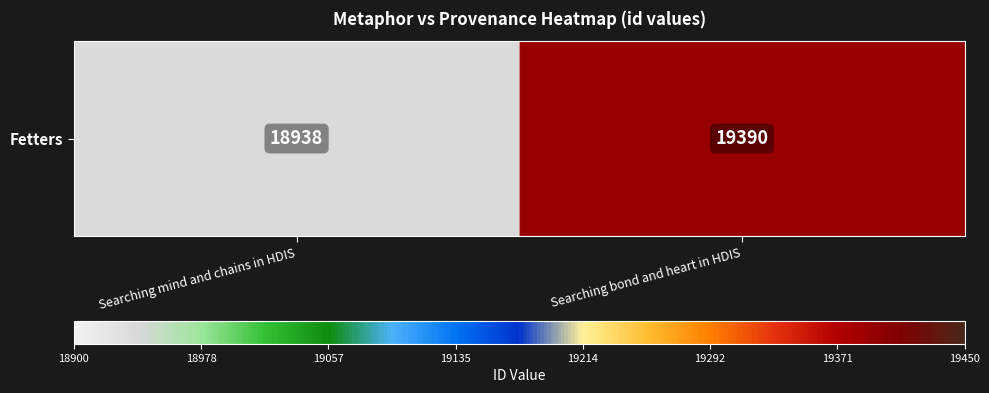

Reading right to left, extract all data points from this chart.

19390	18938